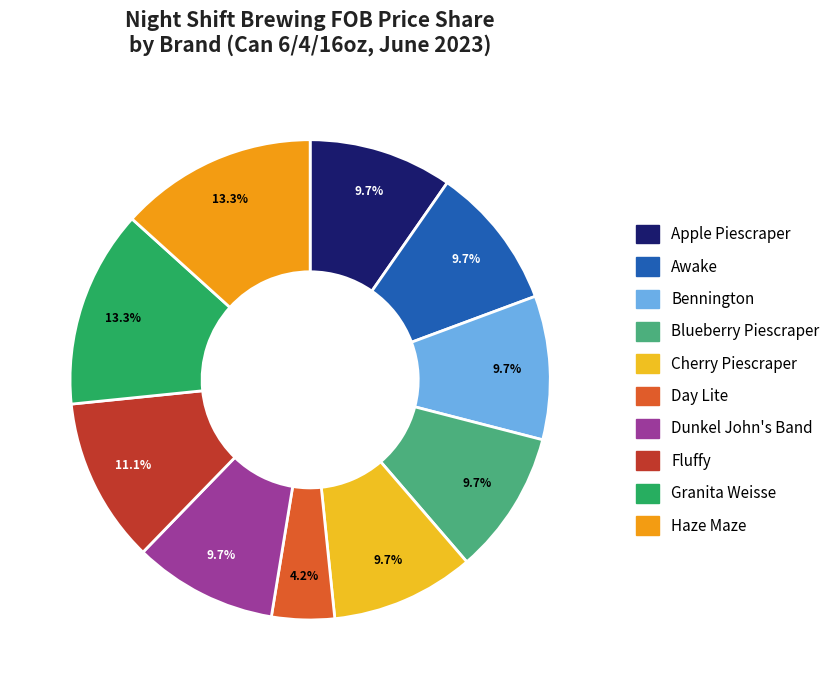

What is the smallest slice in the pie chart?

Day Lite